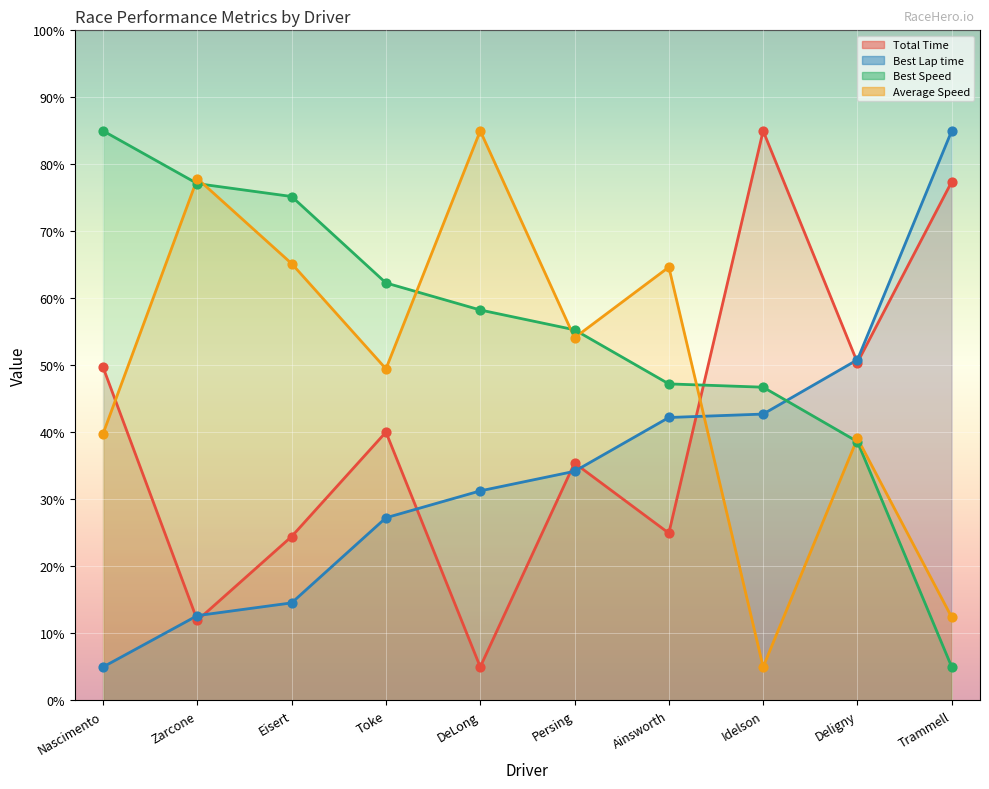

Which series has the largest Y range (max minus min)?

Total Time